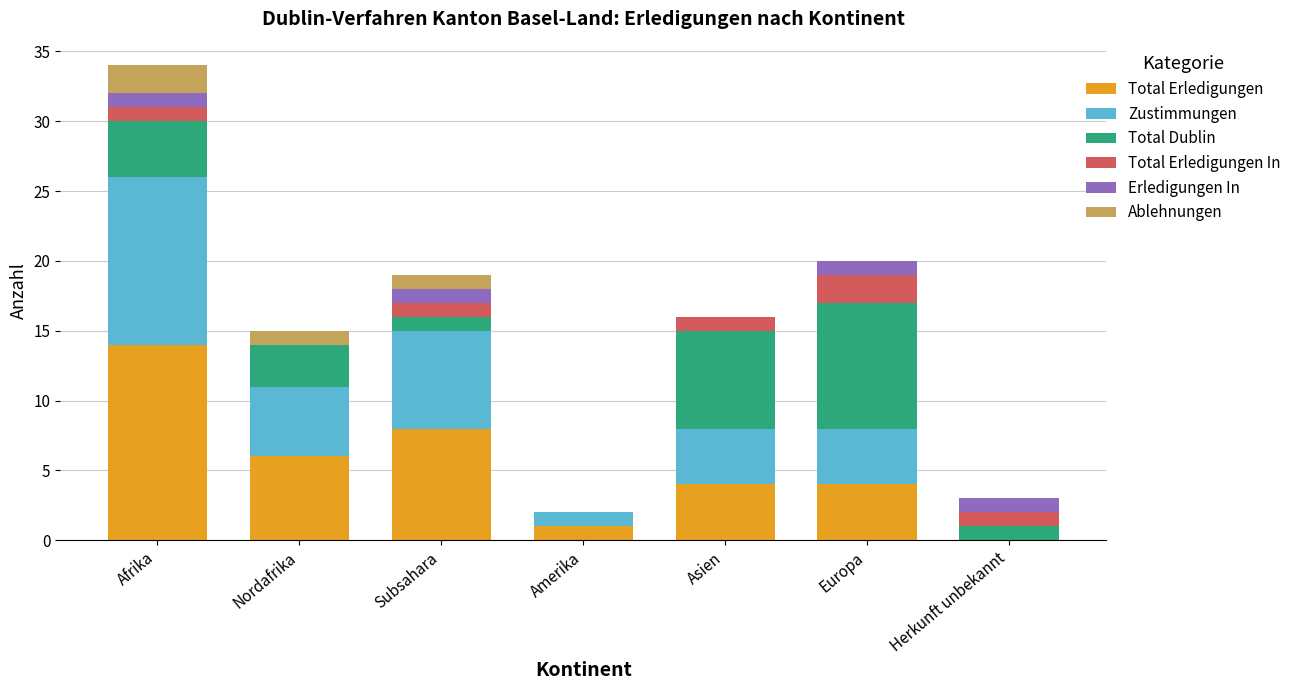

Which category has the highest value in the Total Erledigungen series?

Afrika